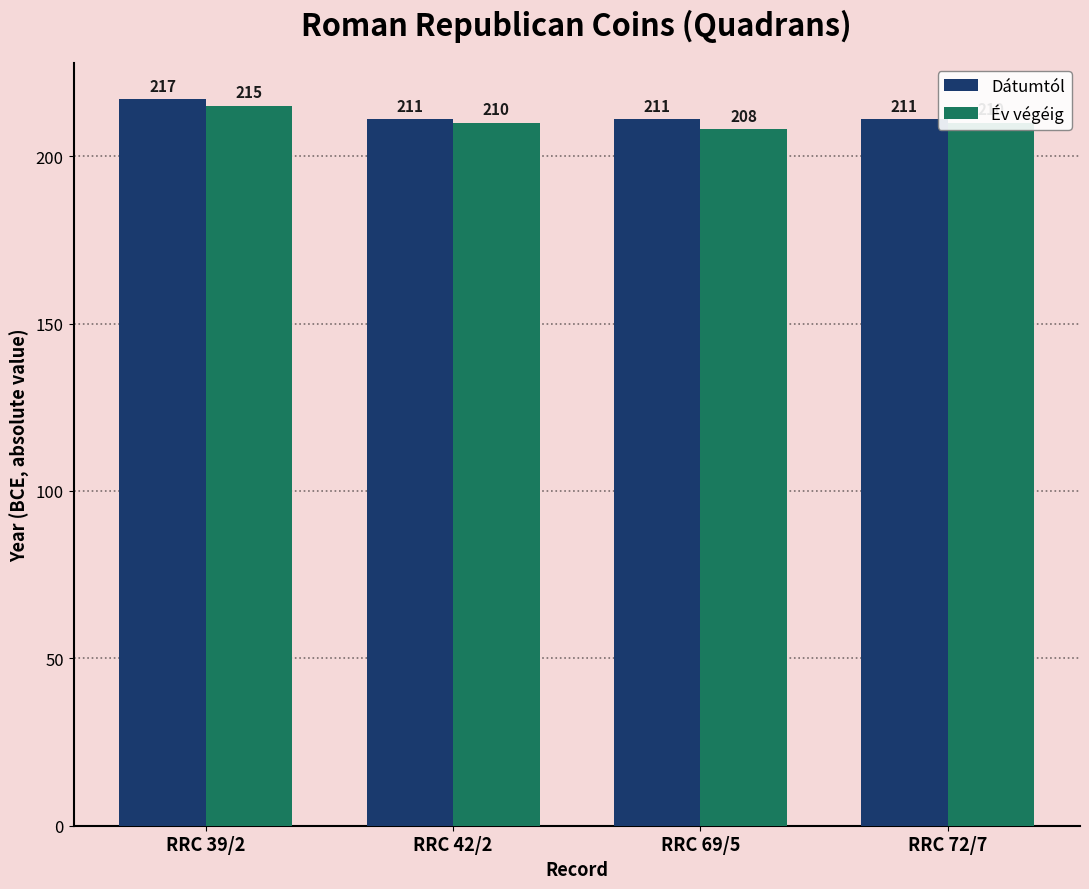

What are all the series names shown in the legend?

Dátumtól, Év végéig